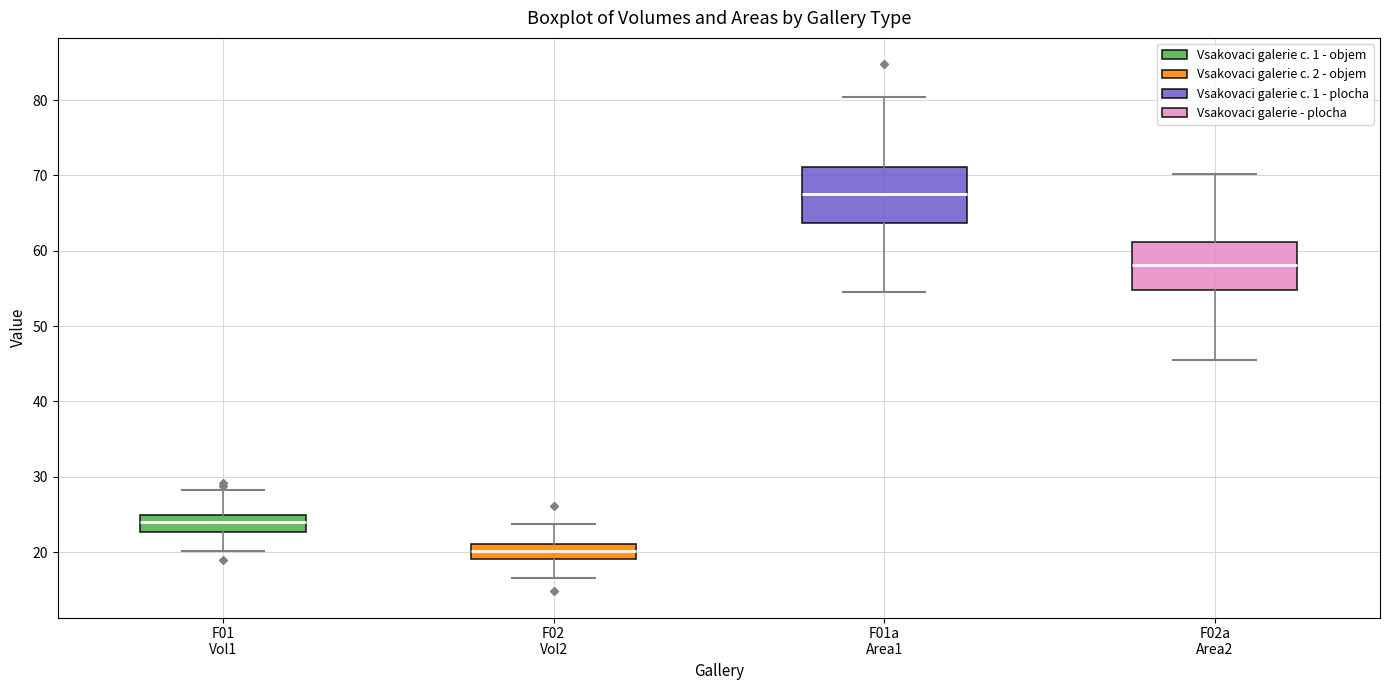

Which box has the lowest median line?

F02 Vol2